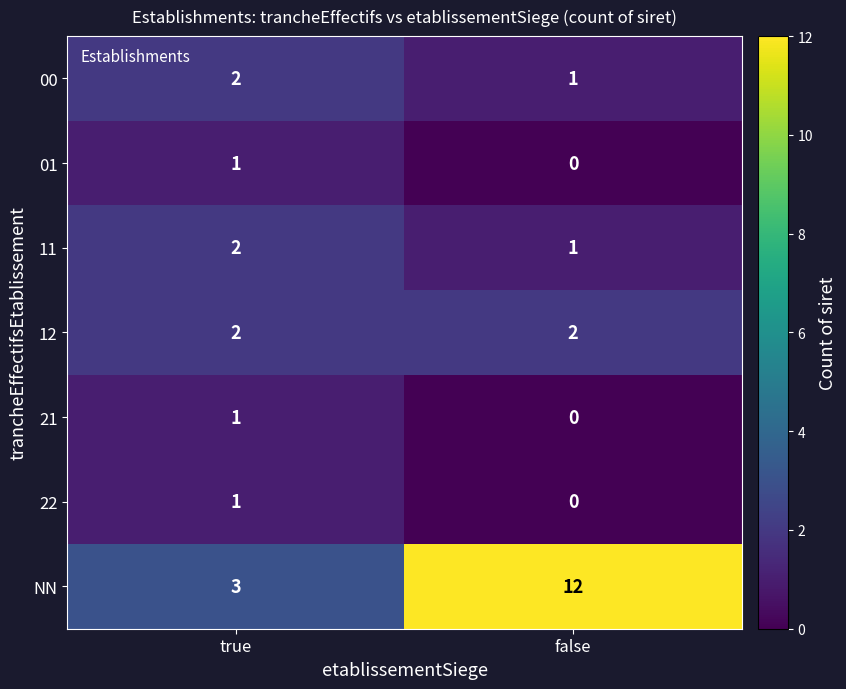

How many distinct data groups are displayed?

7